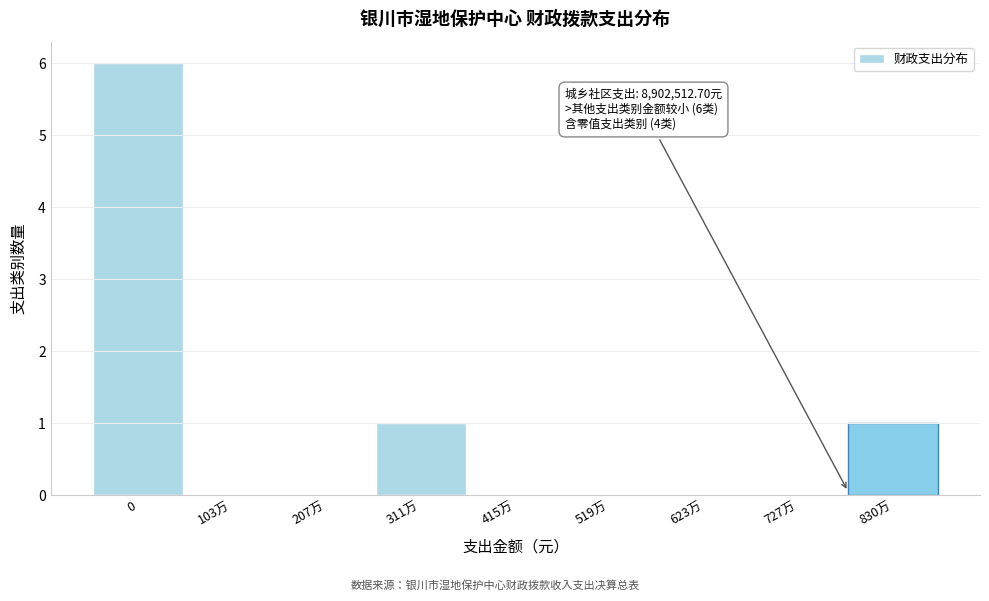

Reading right to left, transcribe all the data shown in this chart.

830万=1	727万=0	623万=0	519万=0	415万=0	311万=1	207万=0	103万=0	0=6